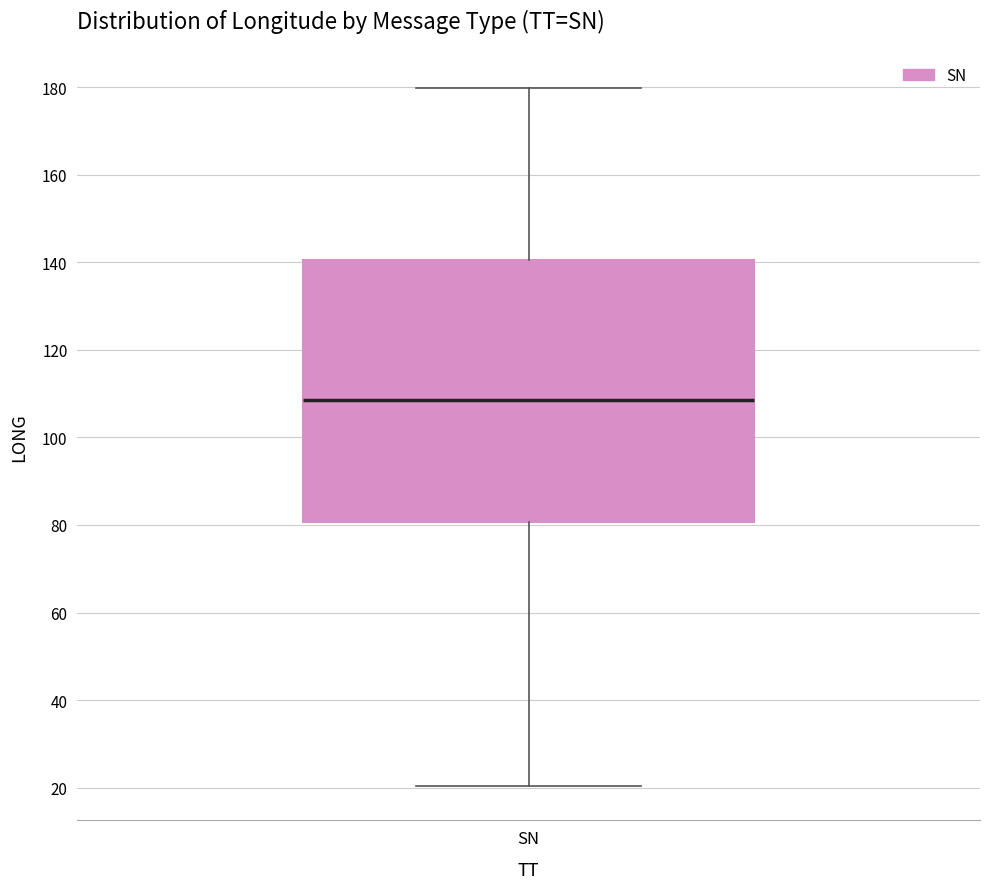

Where is the lower edge of the box for SN on the y-axis? The values are not printed on the chart, so give them approximately, as read against the axis.

80